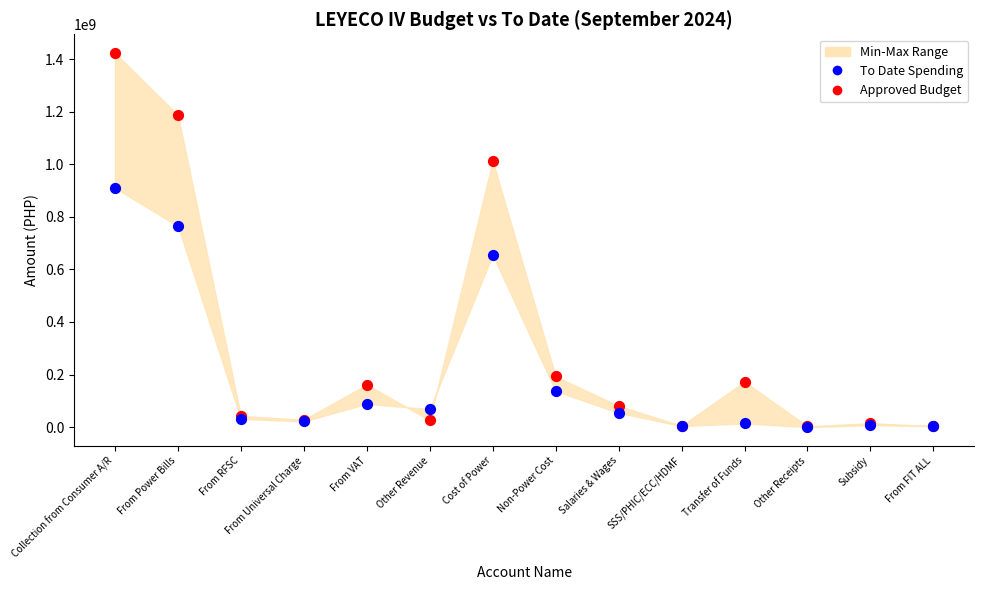

In the To Date Spending series, what Y value is closest to 455088180?

655415079.3